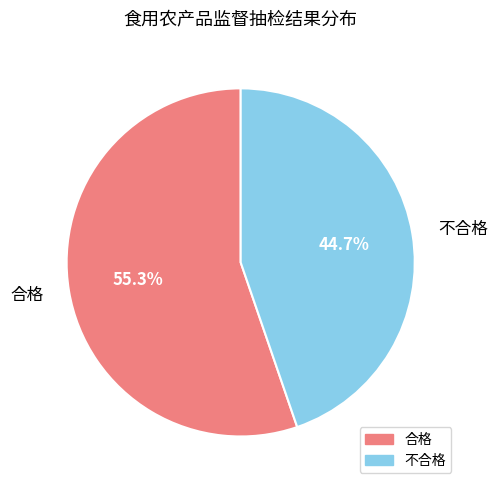

Approximately how many times larger is the value at 不合格 compared to 合格?

0.8